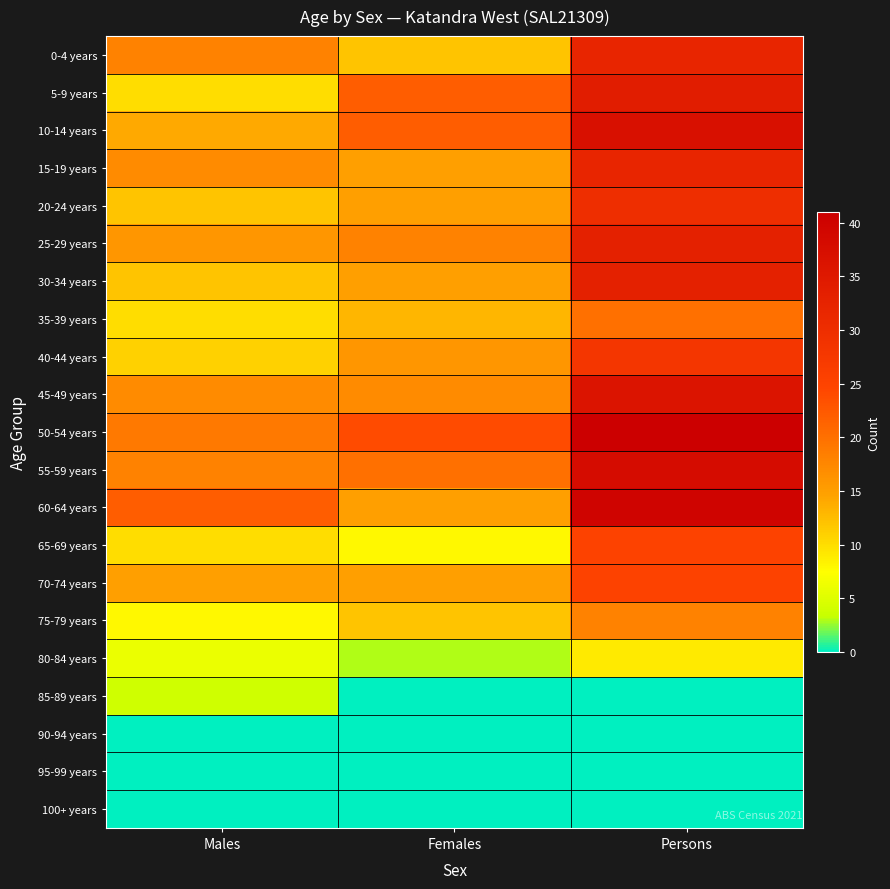

What is the total value across all series at Males?

239